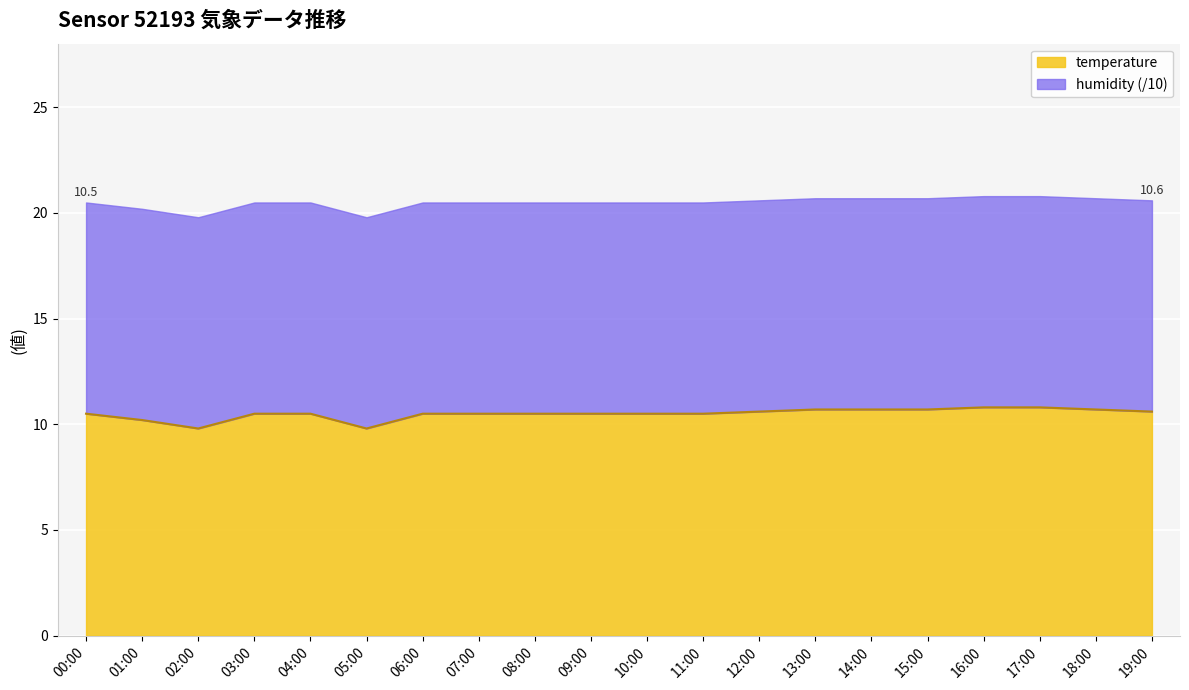

Does the chart display data point markers on the line(s)?

No